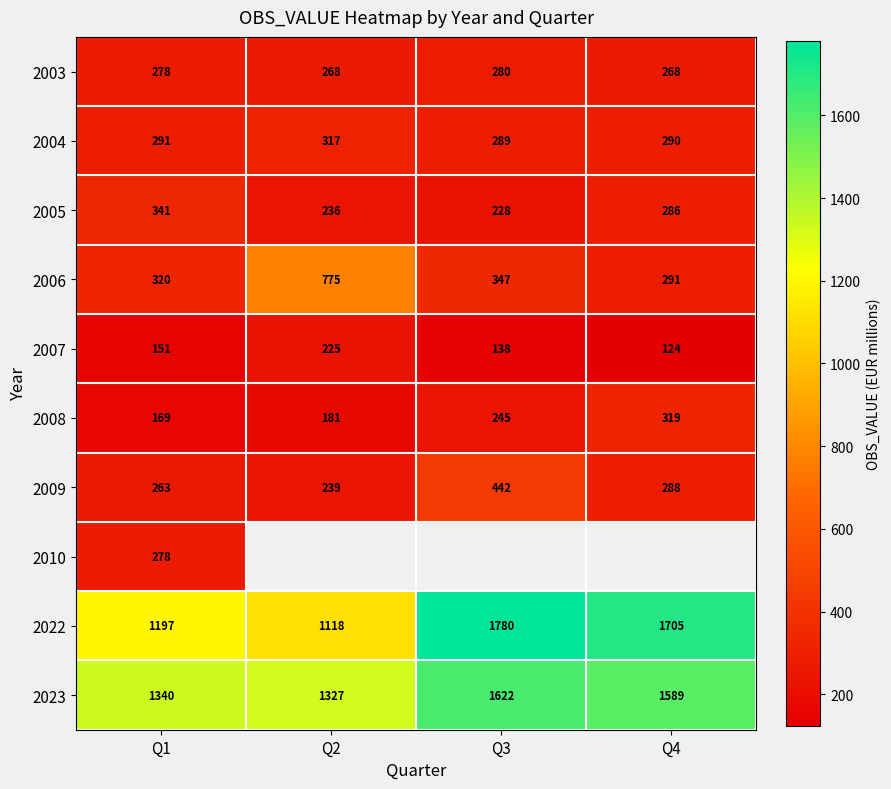

What is the smallest value displayed?

124.0